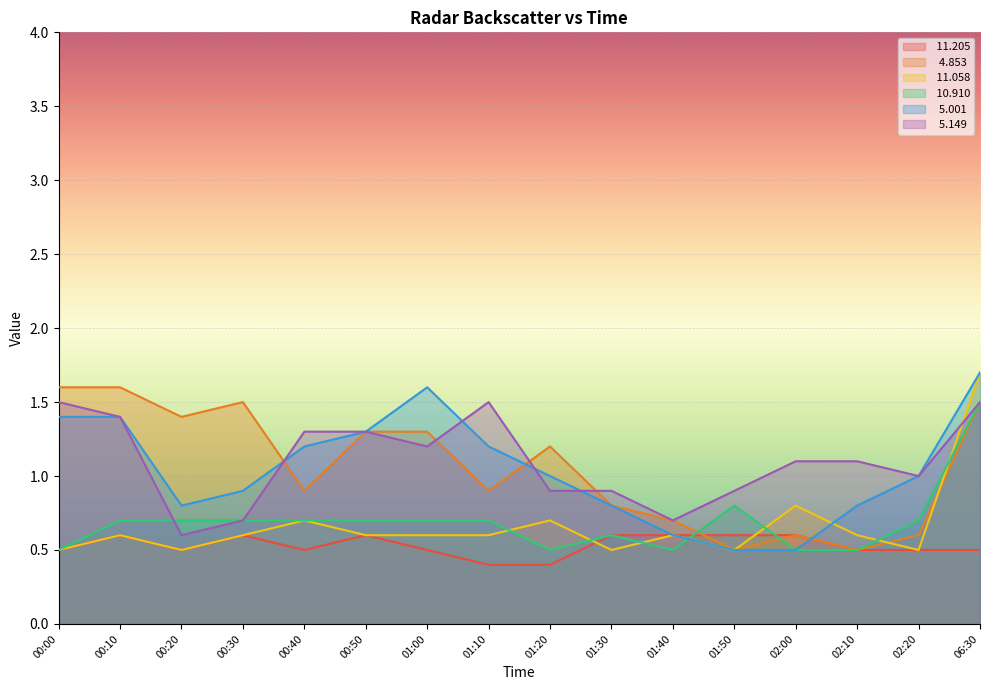

Reading left to right, what are all the values shown in this chart?

 11.205: 0.5	0.6	0.5	0.6	0.5	0.6	0.5	0.4	0.4	0.6	0.6	0.6	0.6	0.5	0.5	0.5
  4.853: 1.6	1.6	1.4	1.5	0.9	1.3	1.3	0.9	1.2	0.8	0.7	0.5	0.6	0.5	0.6	1.5
 11.058: 0.5	0.6	0.5	0.6	0.7	0.6	0.6	0.6	0.7	0.5	0.6	0.5	0.8	0.6	0.5	1.7
 10.910: 0.5	0.7	0.7	0.7	0.7	0.7	0.7	0.7	0.5	0.6	0.5	0.8	0.5	0.5	0.7	1.5
  5.001: 1.4	1.4	0.8	0.9	1.2	1.3	1.6	1.2	1.0	0.8	0.6	0.5	0.5	0.8	1.0	1.7
  5.149: 1.5	1.4	0.6	0.7	1.3	1.3	1.2	1.5	0.9	0.9	0.7	0.9	1.1	1.1	1.0	1.5